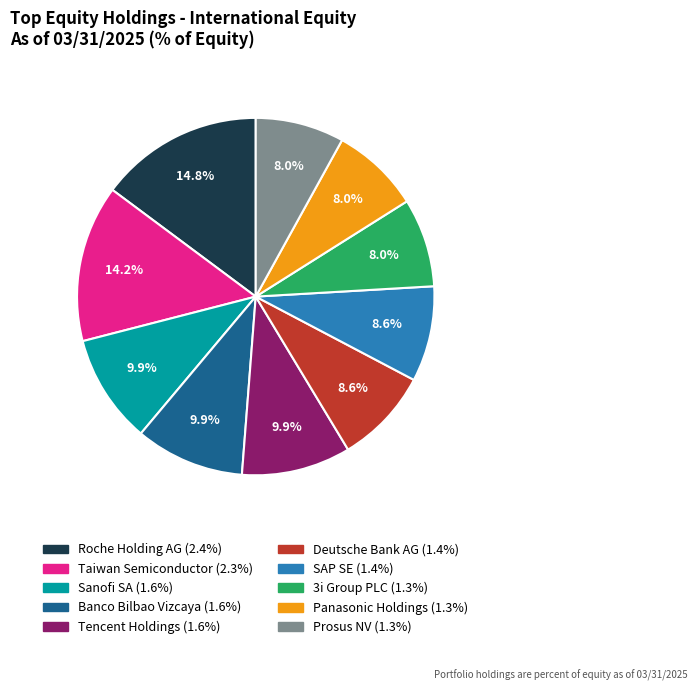

To the nearest percent, what portion does Panasonic Holdings represent?

8%